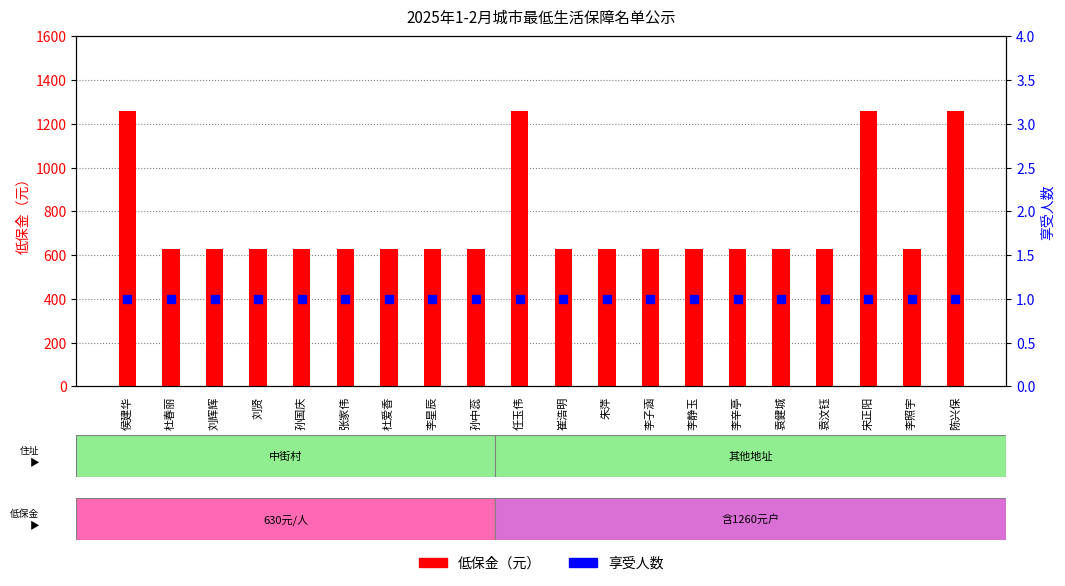

Which series contains the highest Y value?

低保金（元）